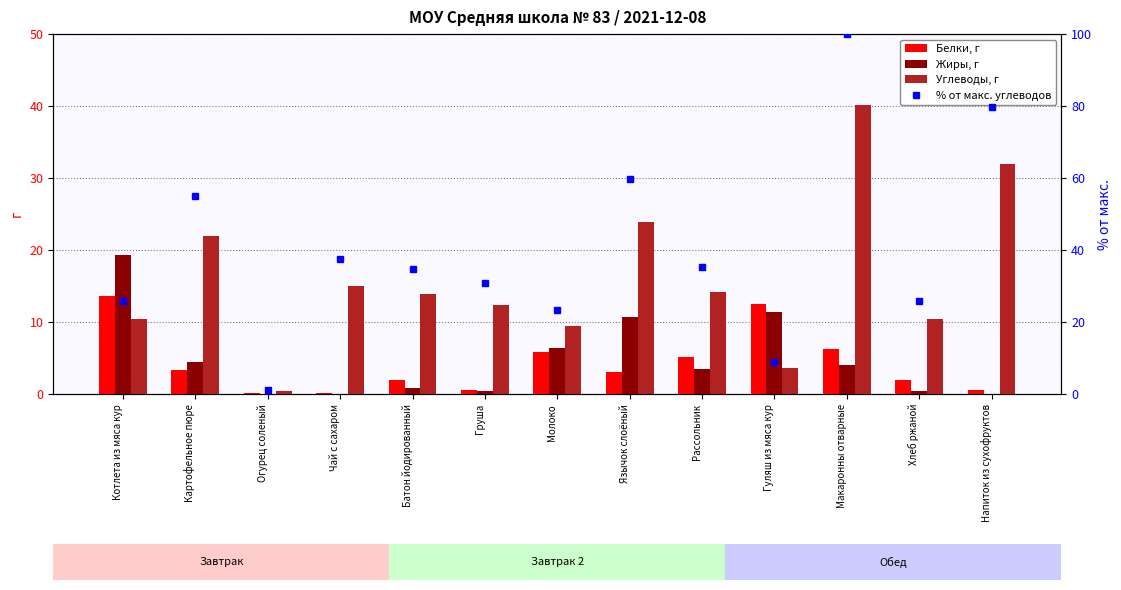

Rank the series at Рассольник from lowest to highest value.

Жиры, г, Белки, г, Углеводы, г, % от макс. углеводов